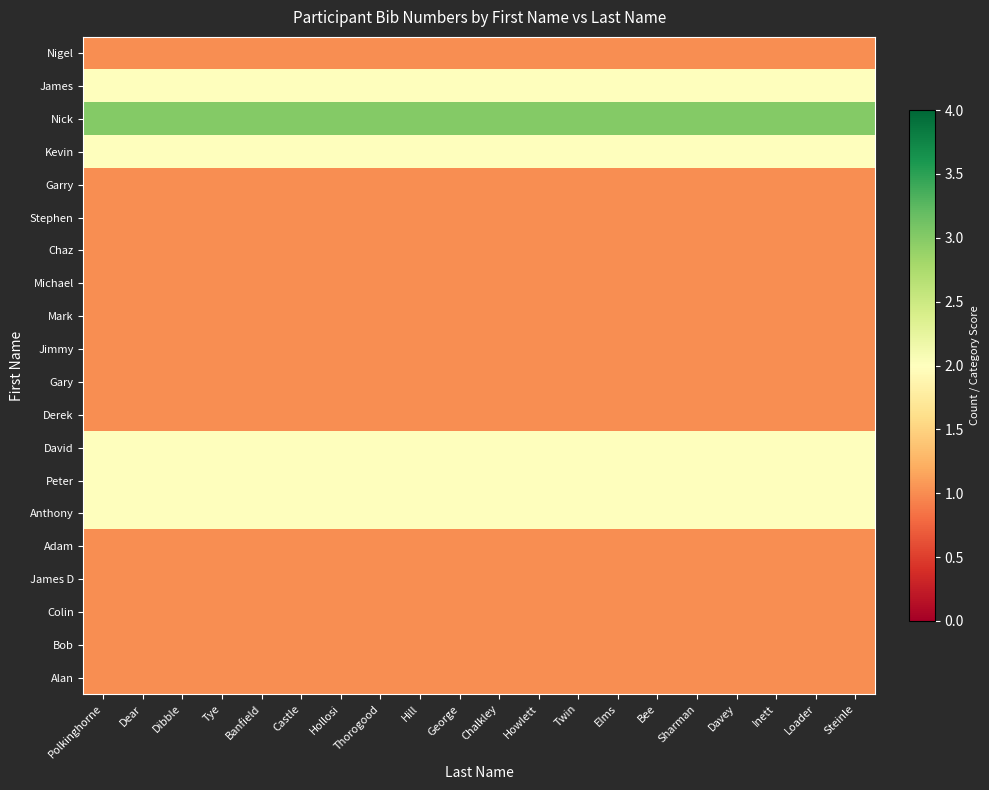

What is the spread (max minus min) of values at George?

2